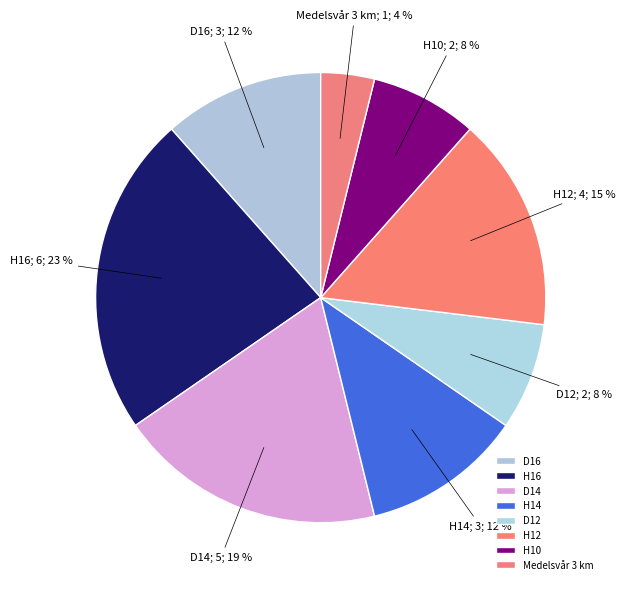

True or false: H10 accounts for 16% of the total.

False